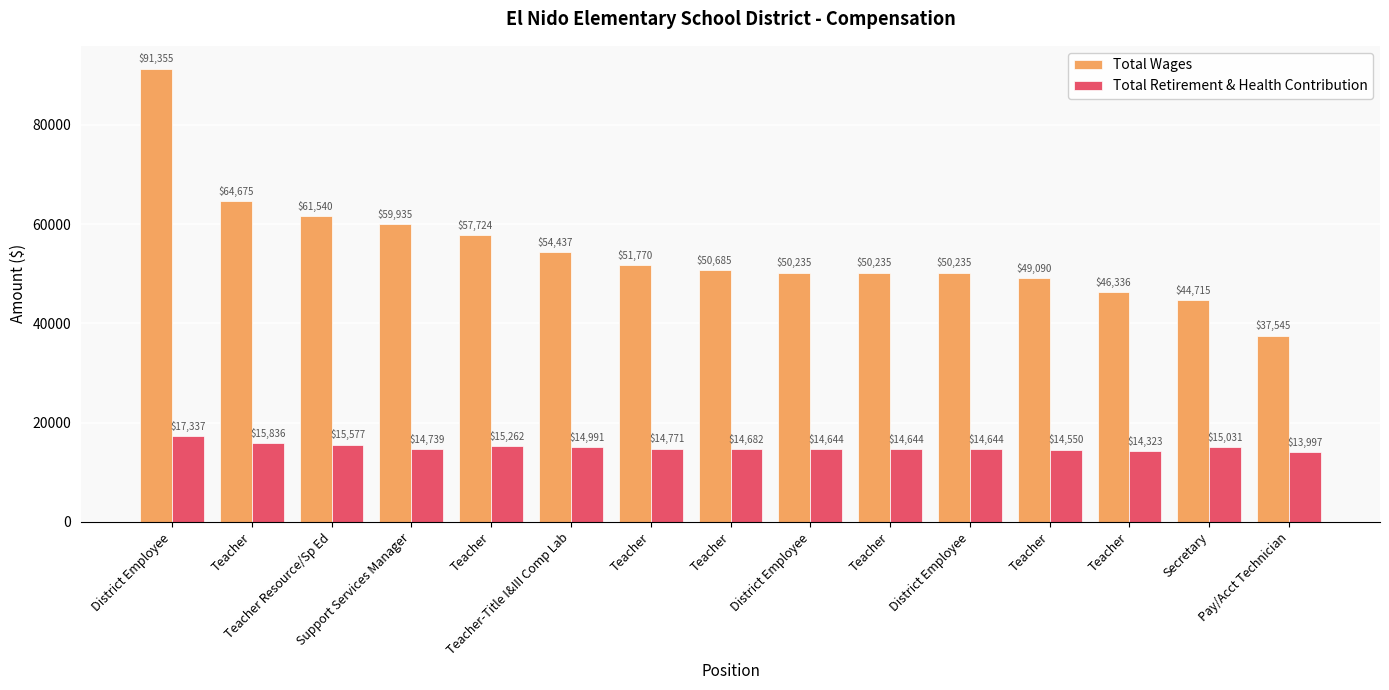

What is the sum of all Total Wages values?

820512